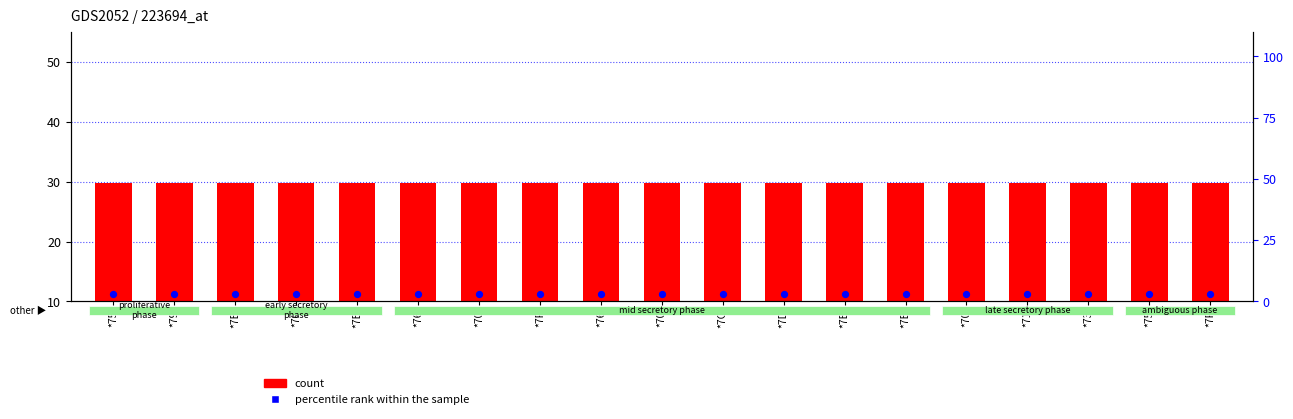

What is the total value across all series at *70?

32.9